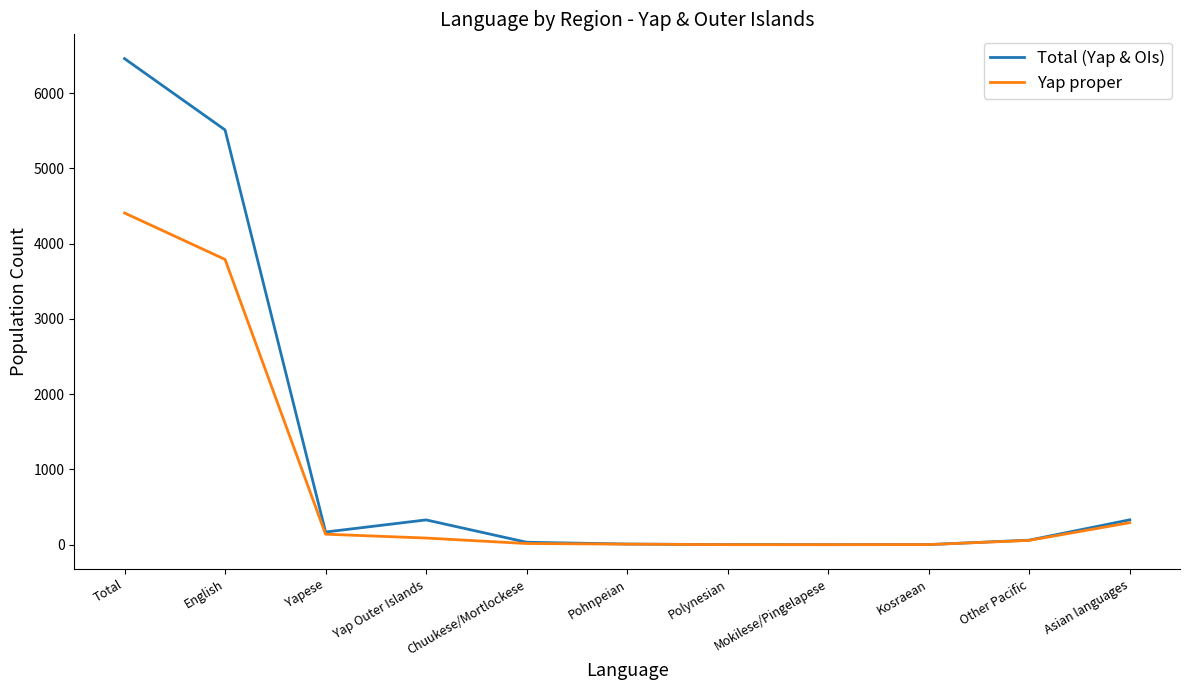

The Total (Yap & OIs) series shows 5511 at English. True or false?

True